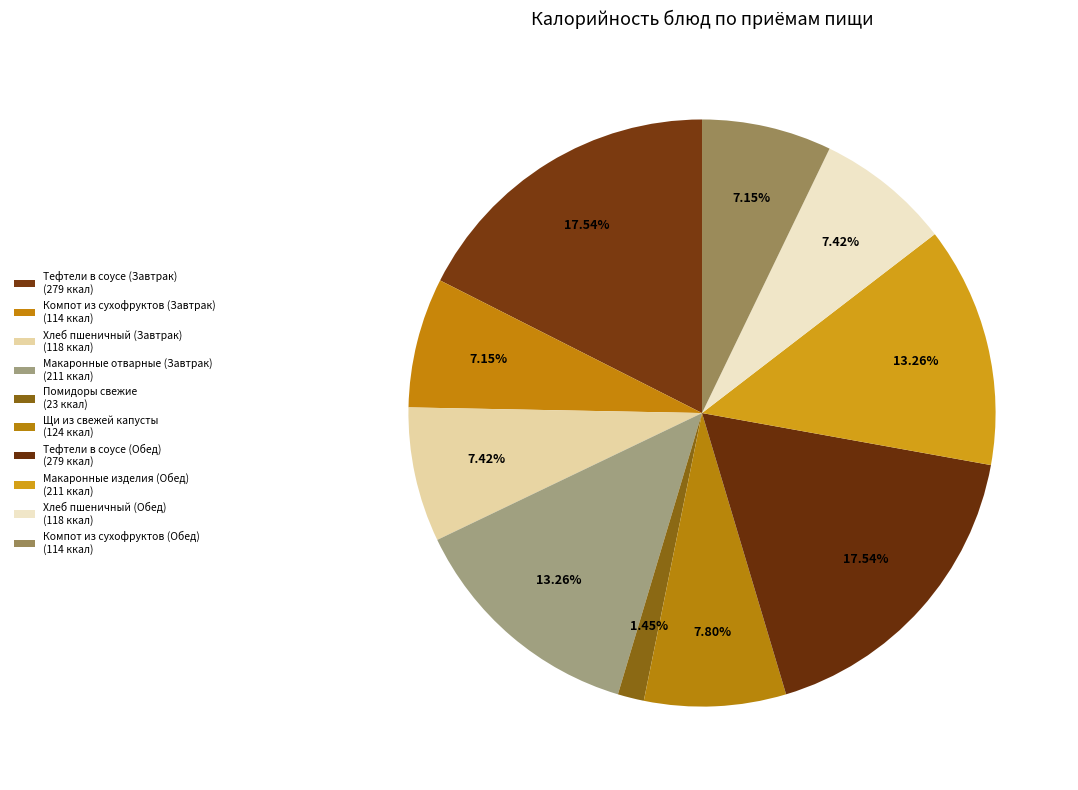

To the nearest percent, what is the difference between the largest and smallest slice percentages?

16%